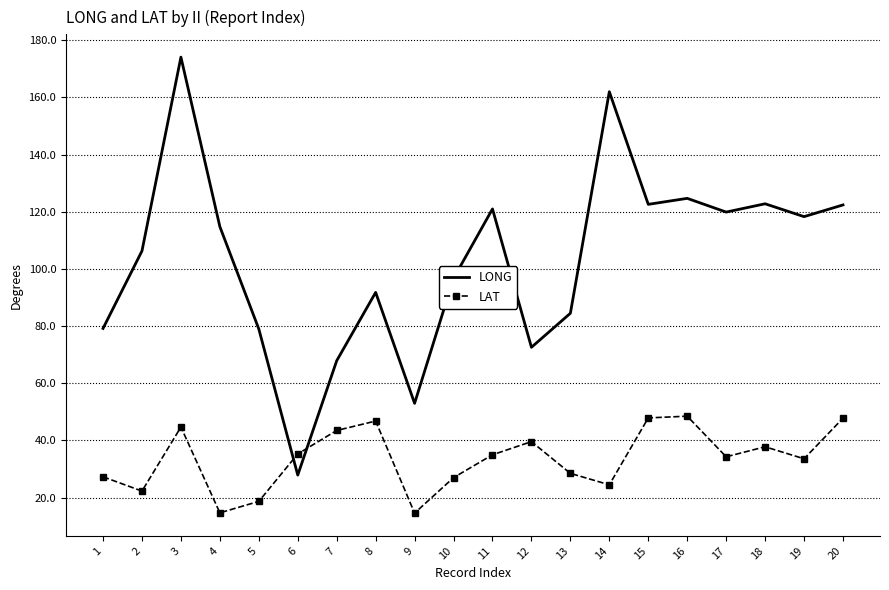

Where is the first local minimum for LAT?

2